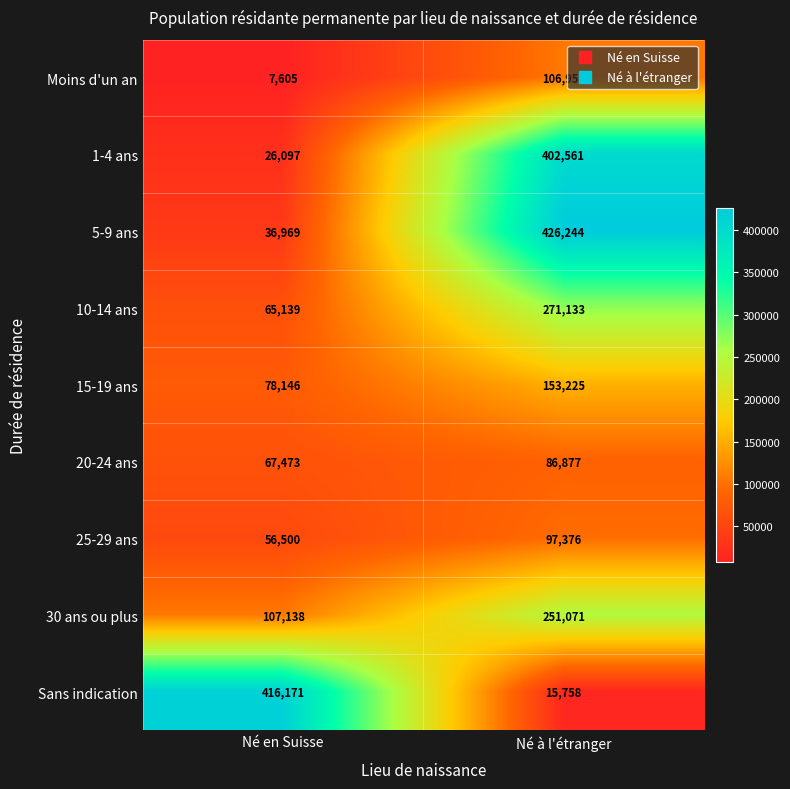

Which category has the highest value across all series?

Né à l'étranger